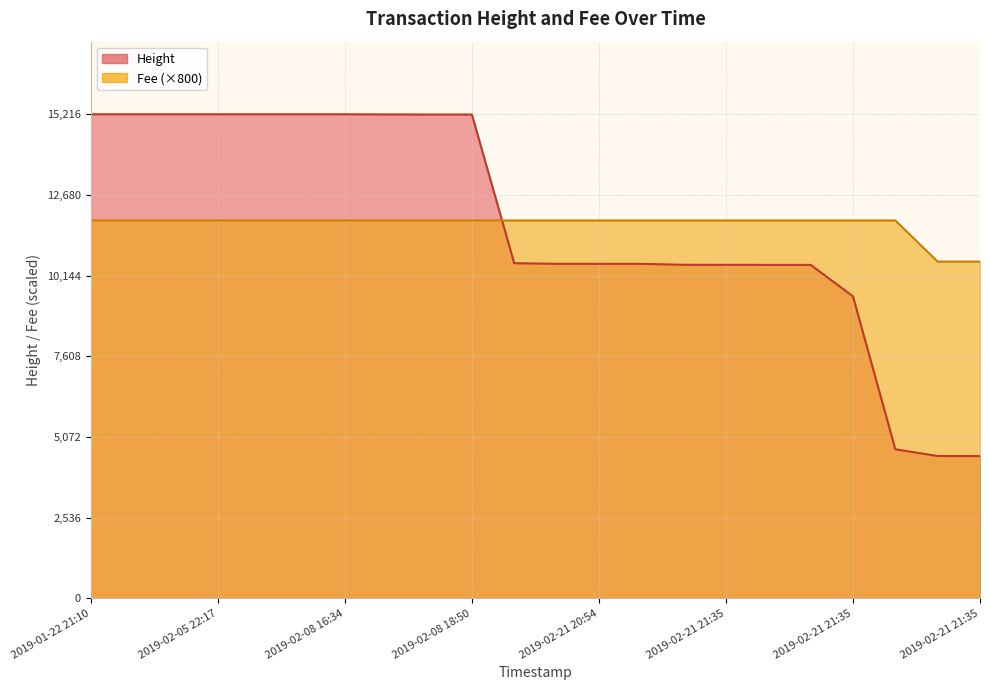

What is the label of the 20th point from the left?

2019-02-21 21:35